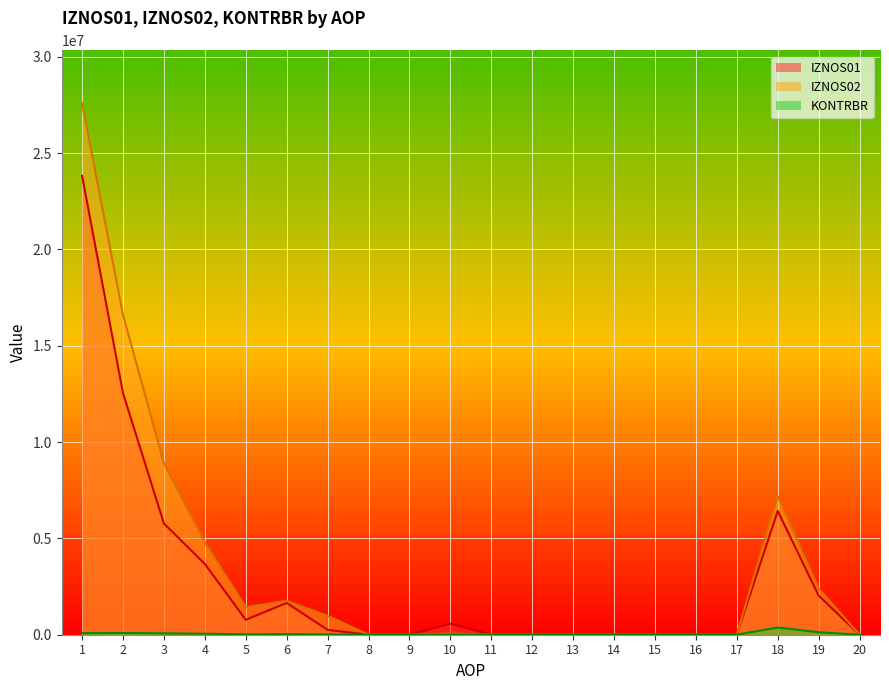

What is the spread (max minus min) of values at 7?

967404.8